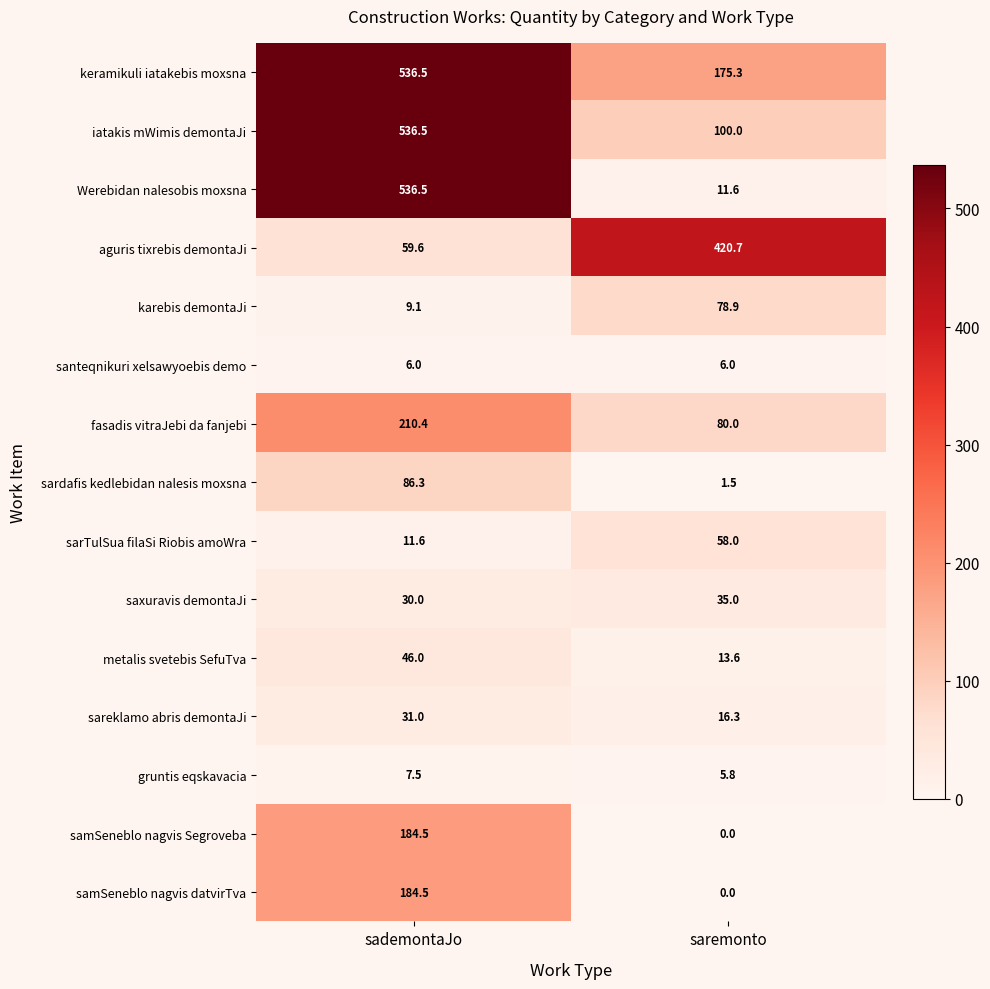

True or false: keramikuli iatakebis moxsna has a value of 175.3 at saremonto.

True